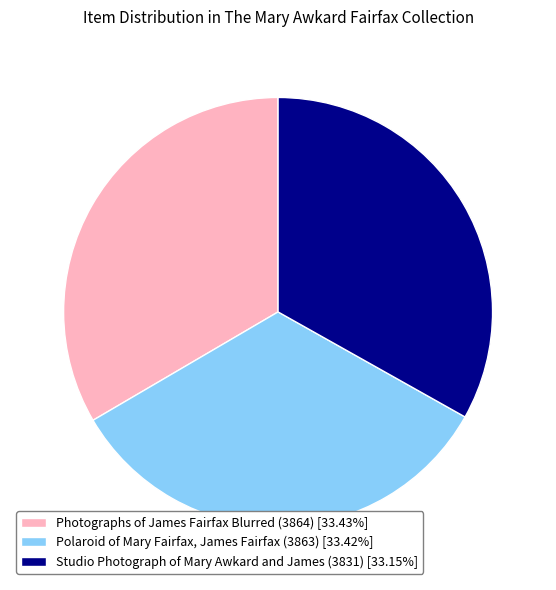

Do Polaroid of Mary Fairfax, James Fairfax (3863) [33.42%] and Photographs of James Fairfax Blurred (3864) [33.43%] together represent more than half of the pie?

Yes